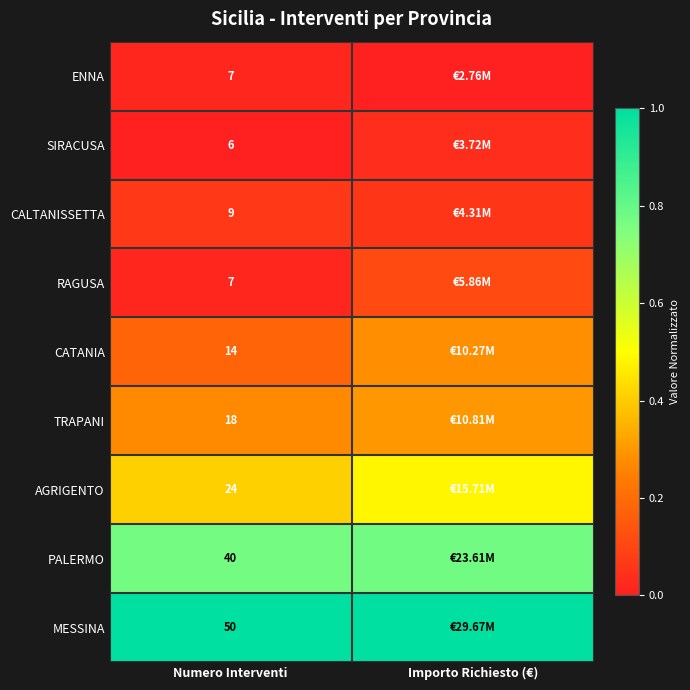

True or false: ENNA has a value of 0.0 at Numero Interventi.

False